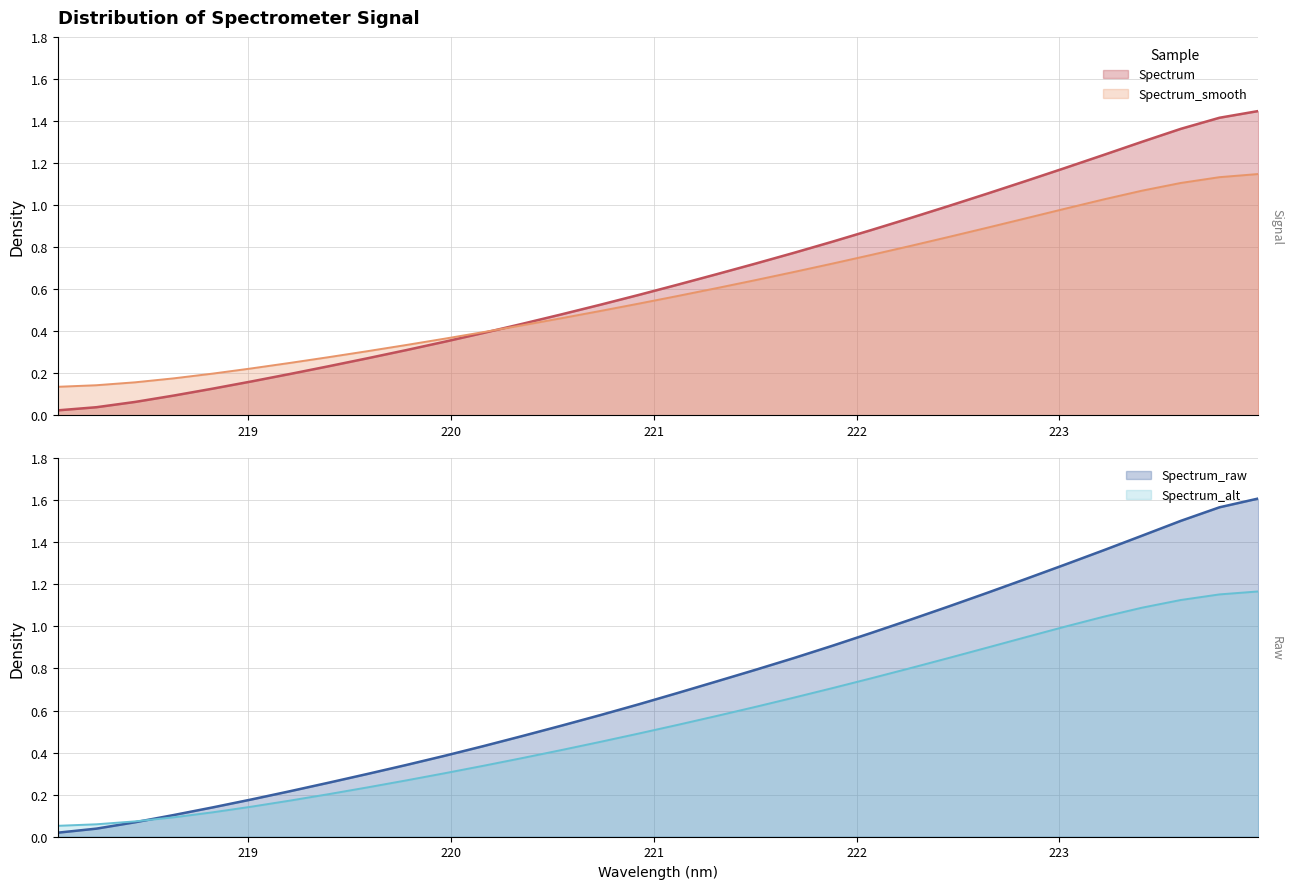

What is the label of the 1st point from the right?

223.9802